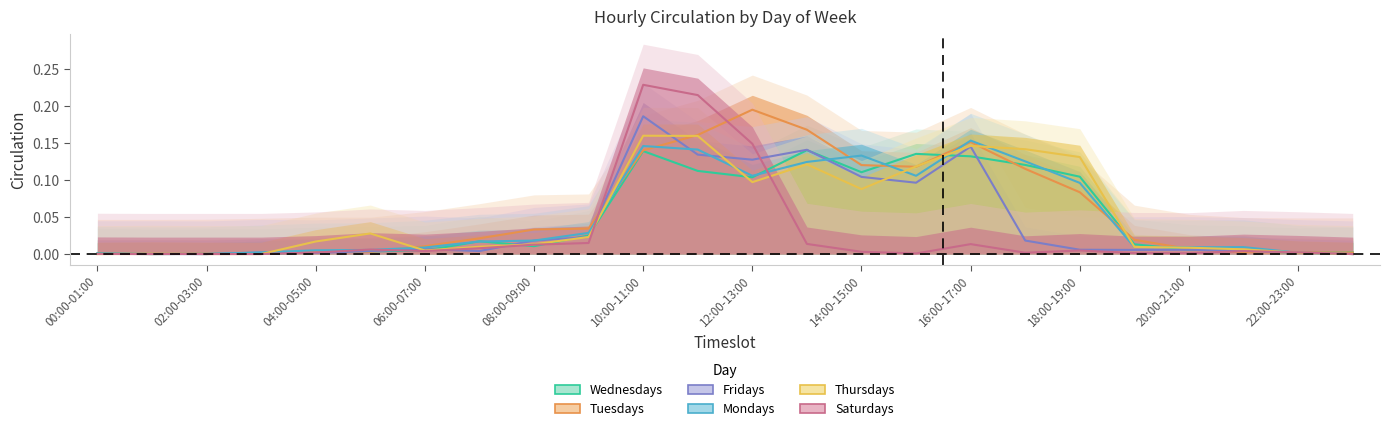

What position from the left is 23?

24